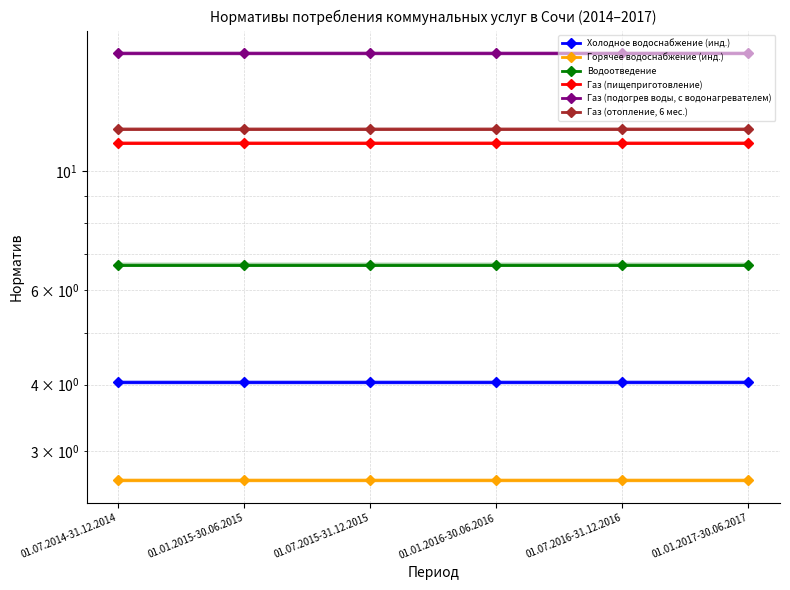

Which category has the highest value across all series?

01.07.2014-31.12.2014